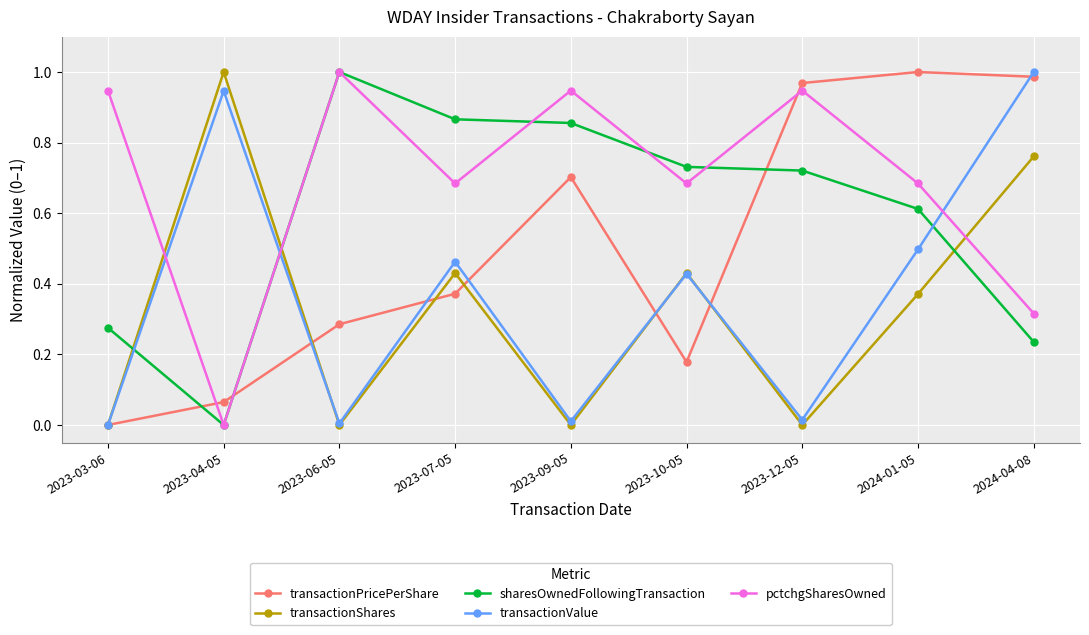

How many intersections are there between transactionValue and pctchgSharesOwned?

3